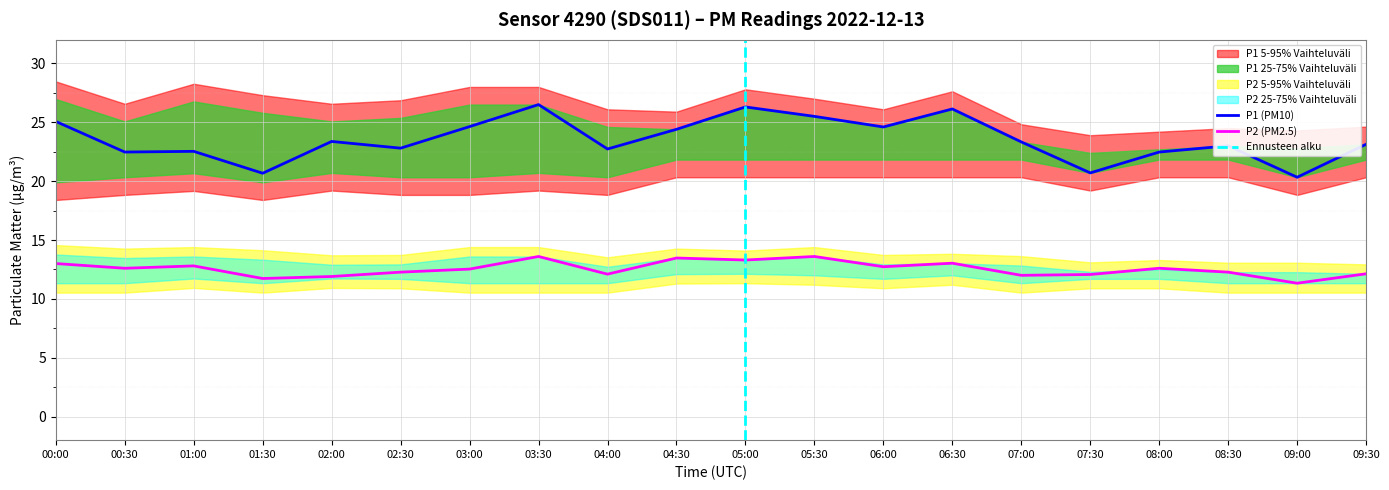

Which series changed the most between 05:30 and 07:30?

P1